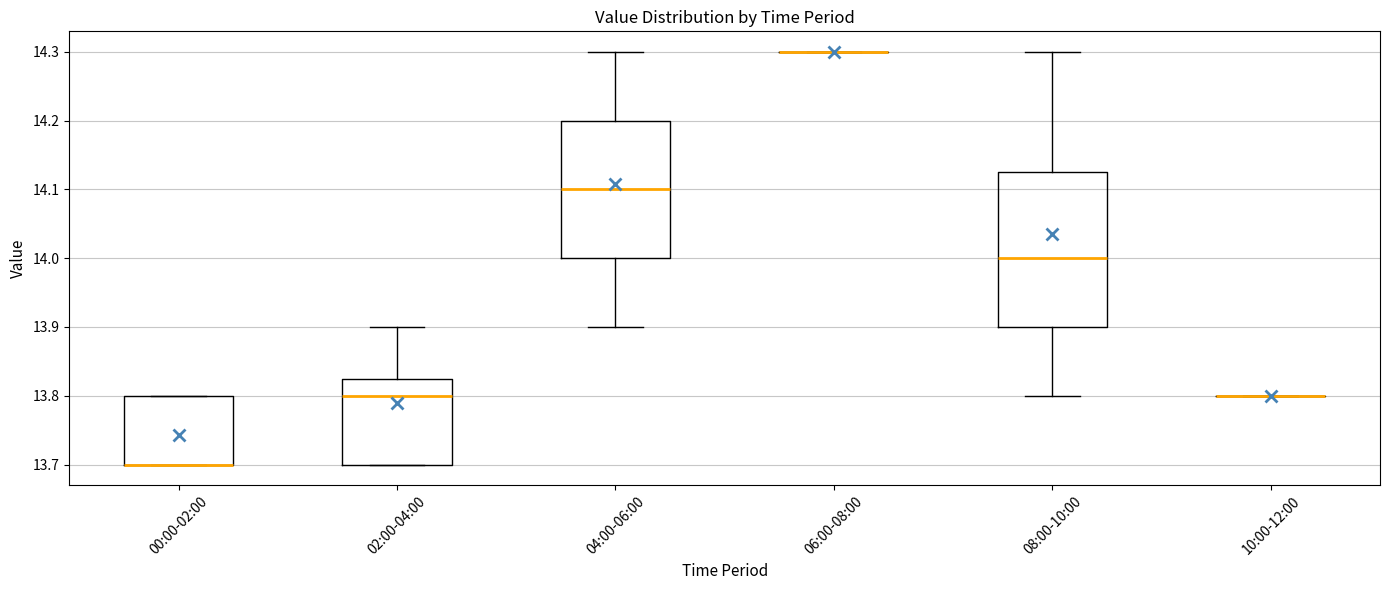

Reading left to right, transcribe this box plot: for each box, give where its median line is, the range the box spans, and where its two whiskers end, as read against the y-axis. The values are not printed on the chart, so give them approximately, as read against the axis.

00:00-02:00: median 13.70 (drawn on the box's lower edge), box 13.70 to 13.80, whiskers 13.70 to 13.80
02:00-04:00: median 13.80, box 13.70 to 13.83, whiskers 13.70 to 13.90
04:00-06:00: median 14.10, box 14.00 to 14.20, whiskers 13.90 to 14.30
06:00-08:00: box collapsed to a line at 14.30, whiskers 14.30 to 14.30
08:00-10:00: median 14.00, box 13.90 to 14.13, whiskers 13.80 to 14.30
10:00-12:00: box collapsed to a line at 13.80, whiskers 13.80 to 13.80